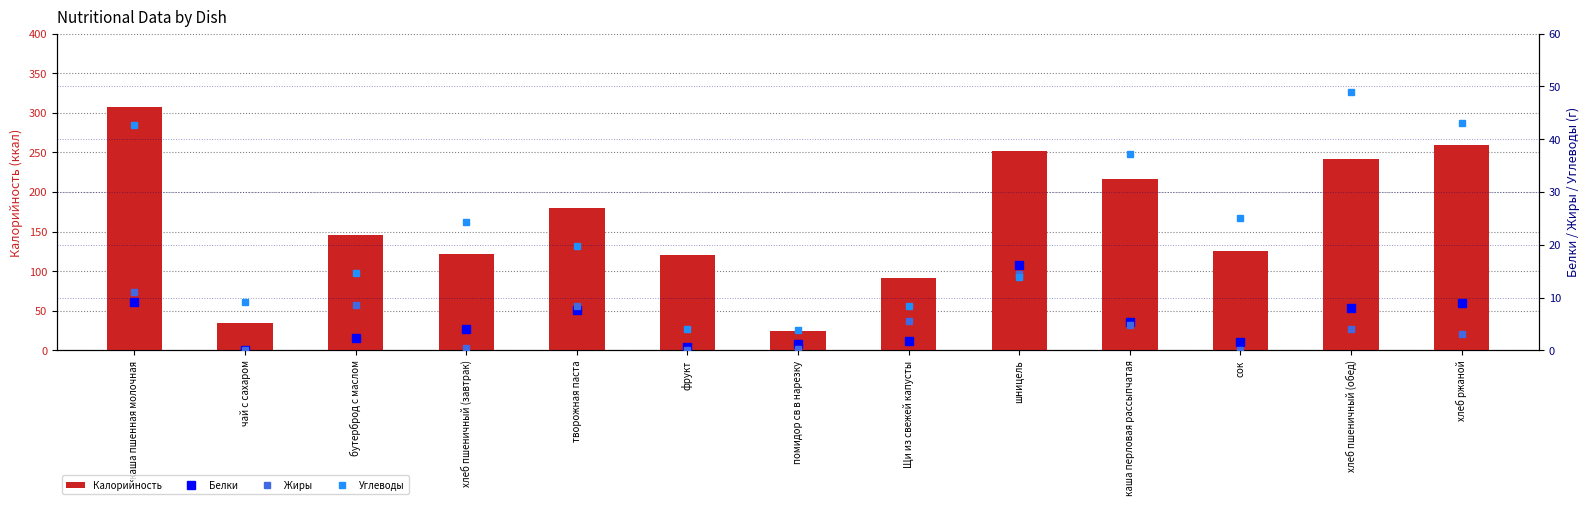

At which label does Углеводы reach its minimum?

помидор св в нарезку